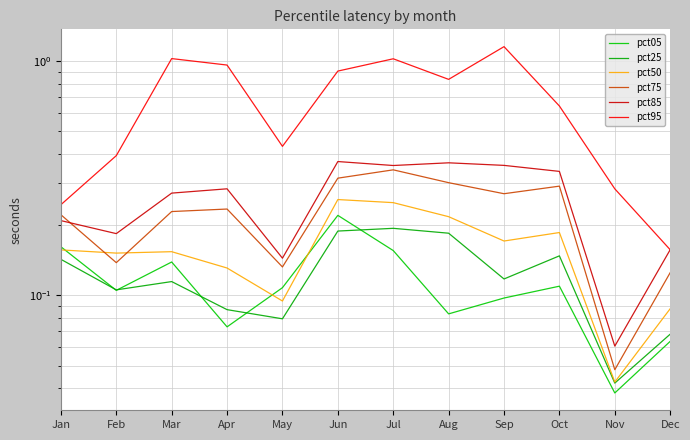

Which series changed the most between Jan and Oct?

pct95